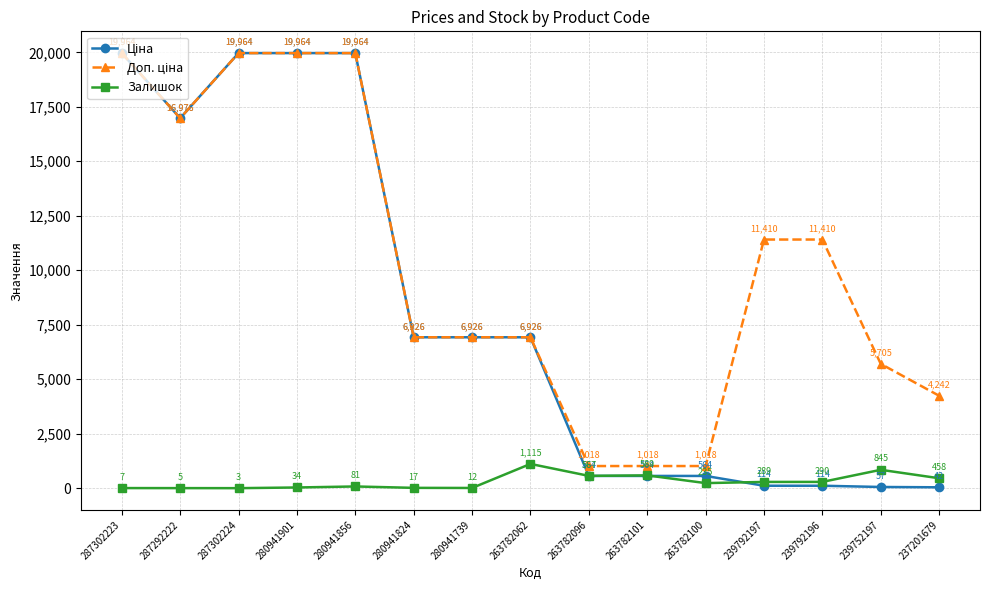

Where is the first local maximum for Залишок?

280941856